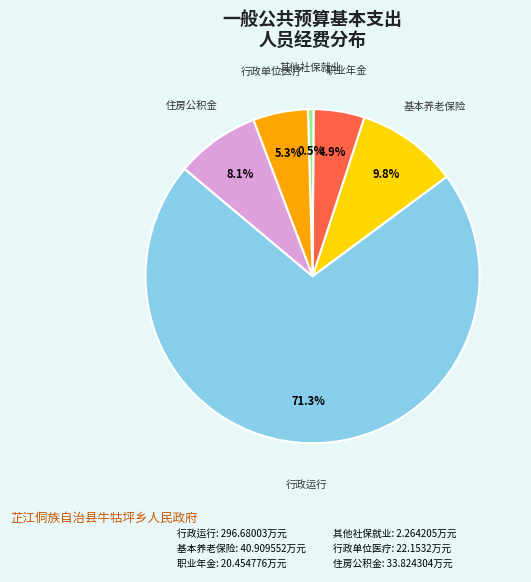

Is there any slice that represents more than half of the pie?

Yes